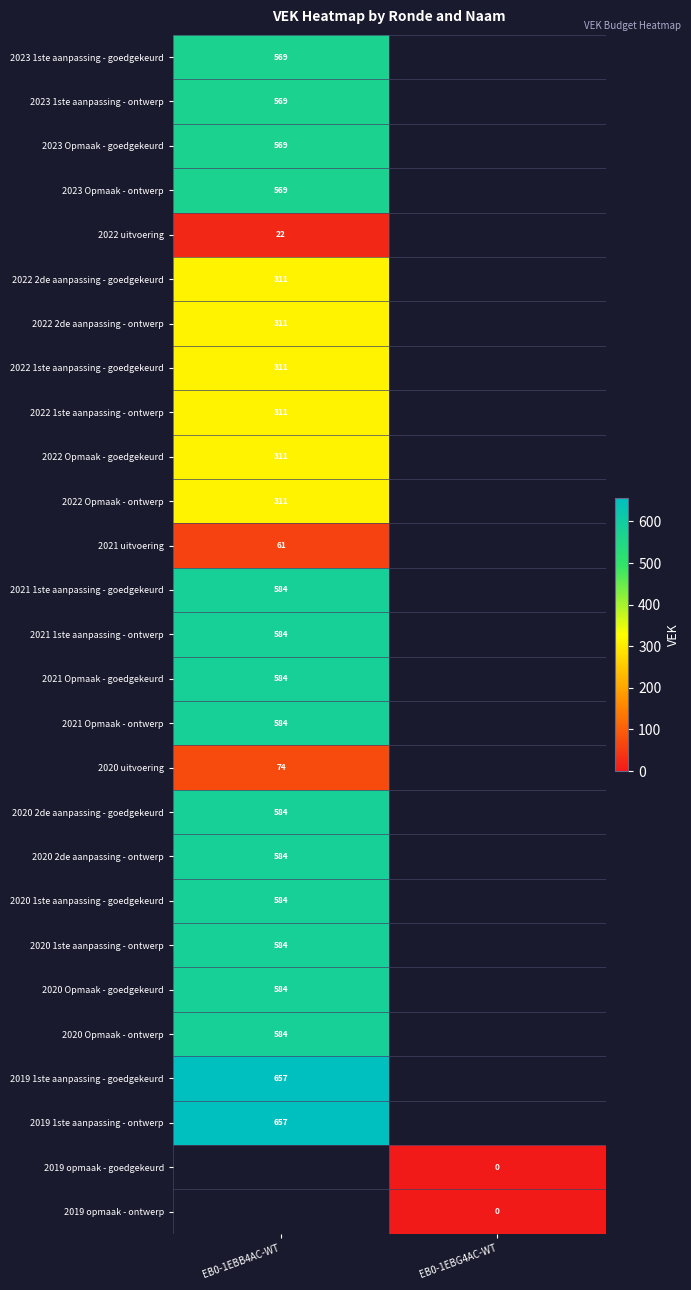

Is it true that 2021 uitvoering equals 61 at EB0-1EBB4AC-WT?

True